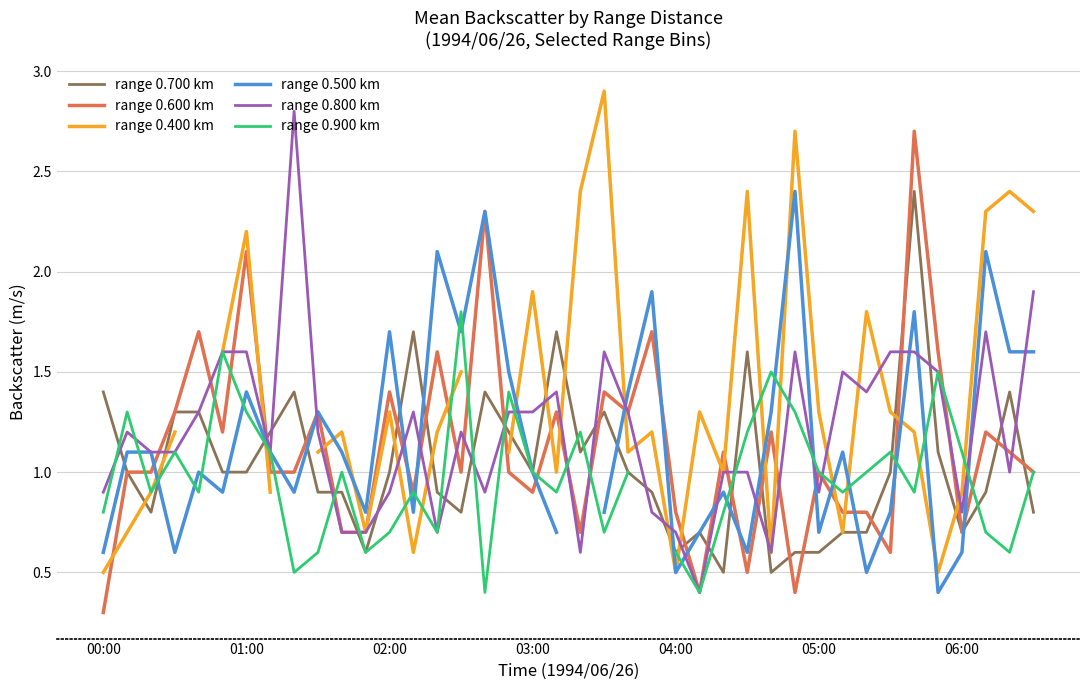

How many values in the range 0.900 km series are below 1?

19